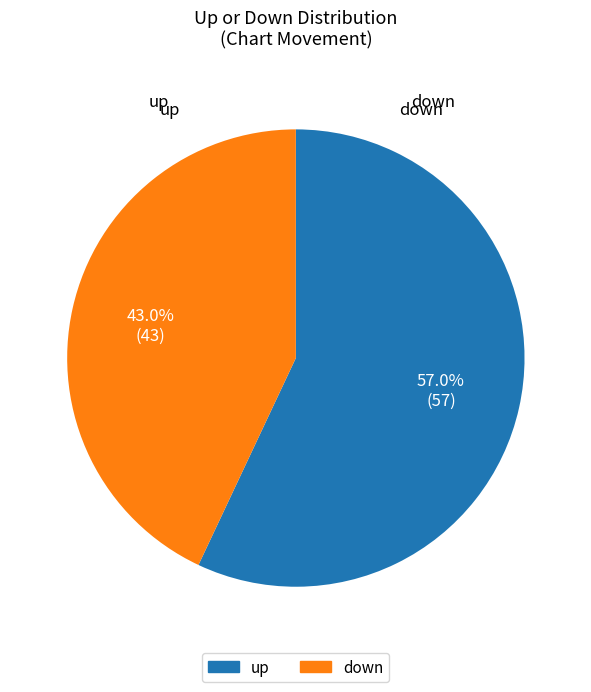

Between up and down, which is larger?

up